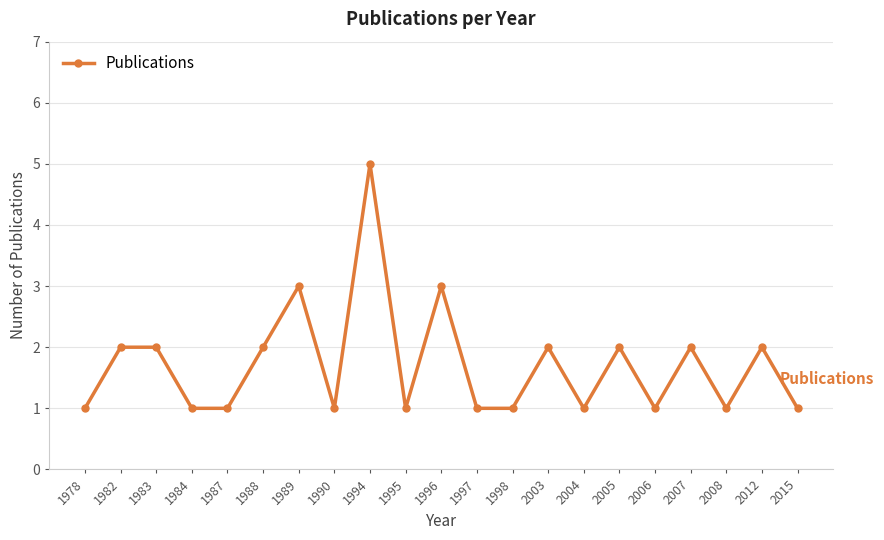

True or false: the data shows 2 at 2003.

True